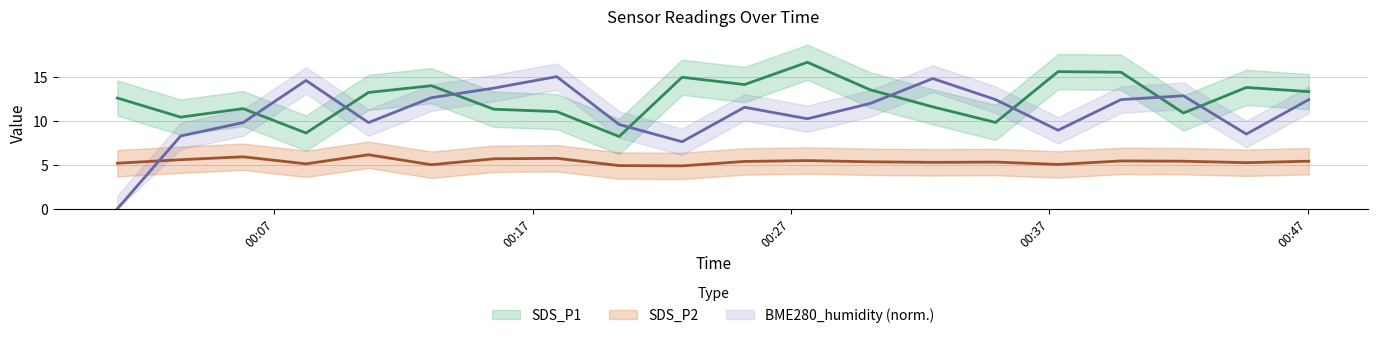

What is the value of the BME280_humidity point at the 15th from the left?

12.4